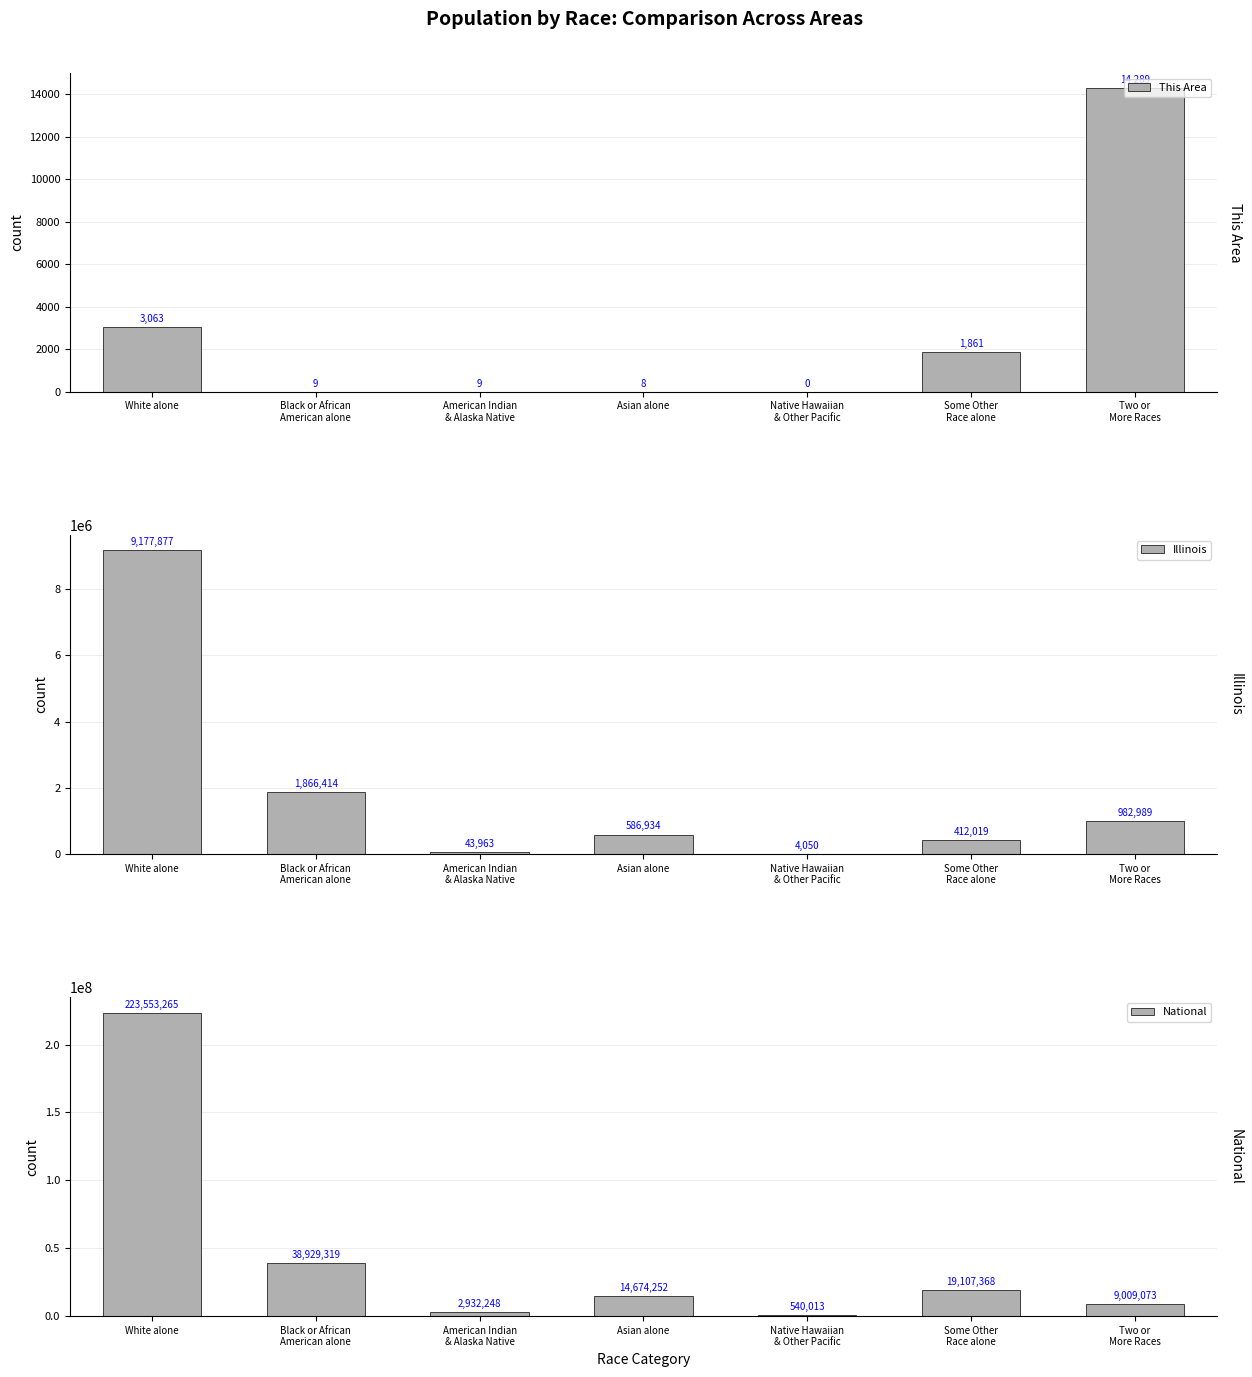

At Black or African
American alone, list the series in order from largest to smallest.

National, Illinois, This Area